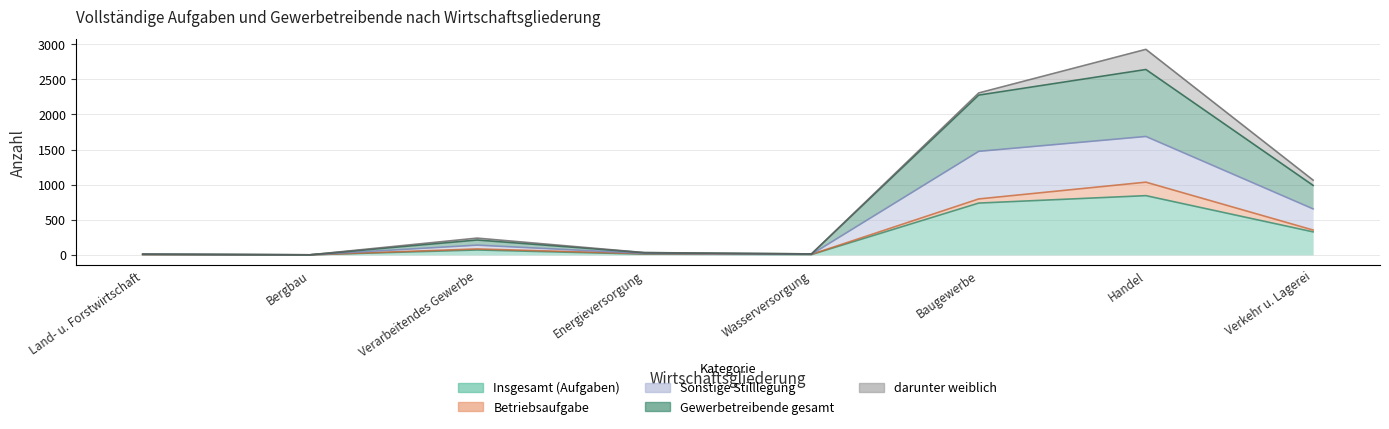

What is the average value of the Insgesamt (Aufgaben) series?

249